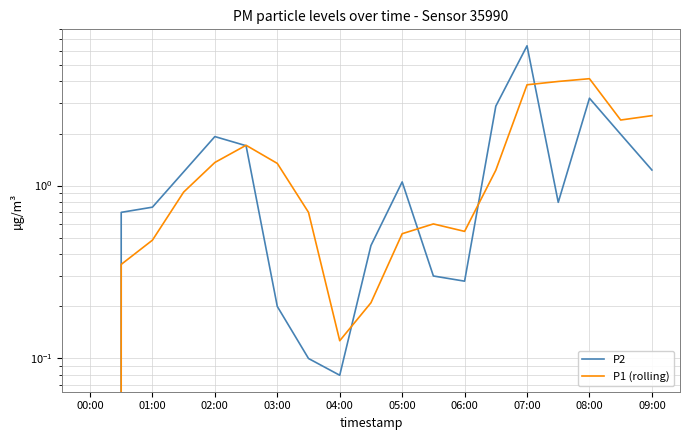

The value of P2 at 09:00 is 1.2. True or false?

True